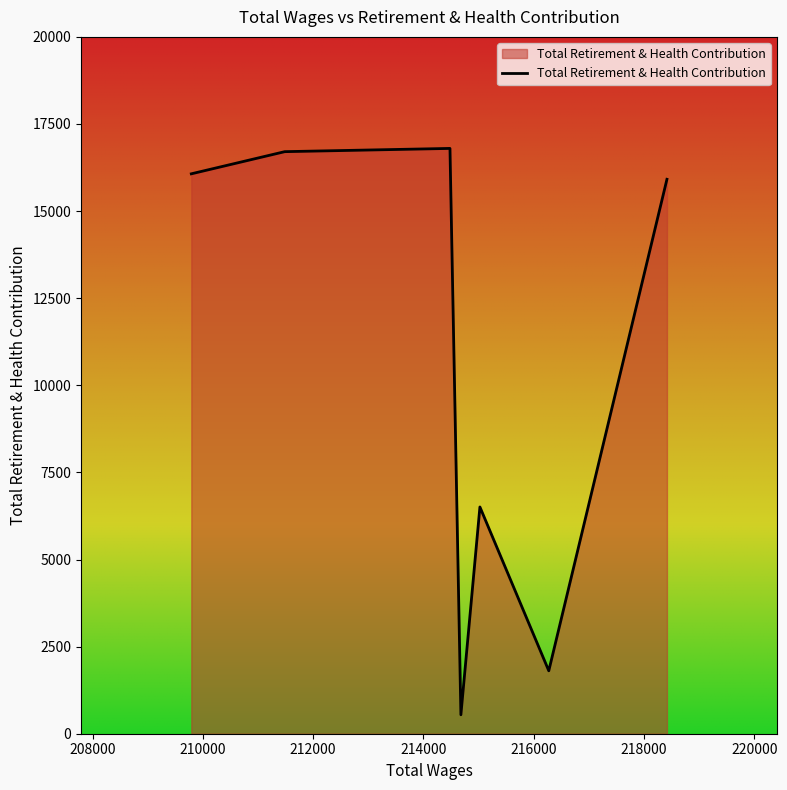

What is the sum of all values?

74346